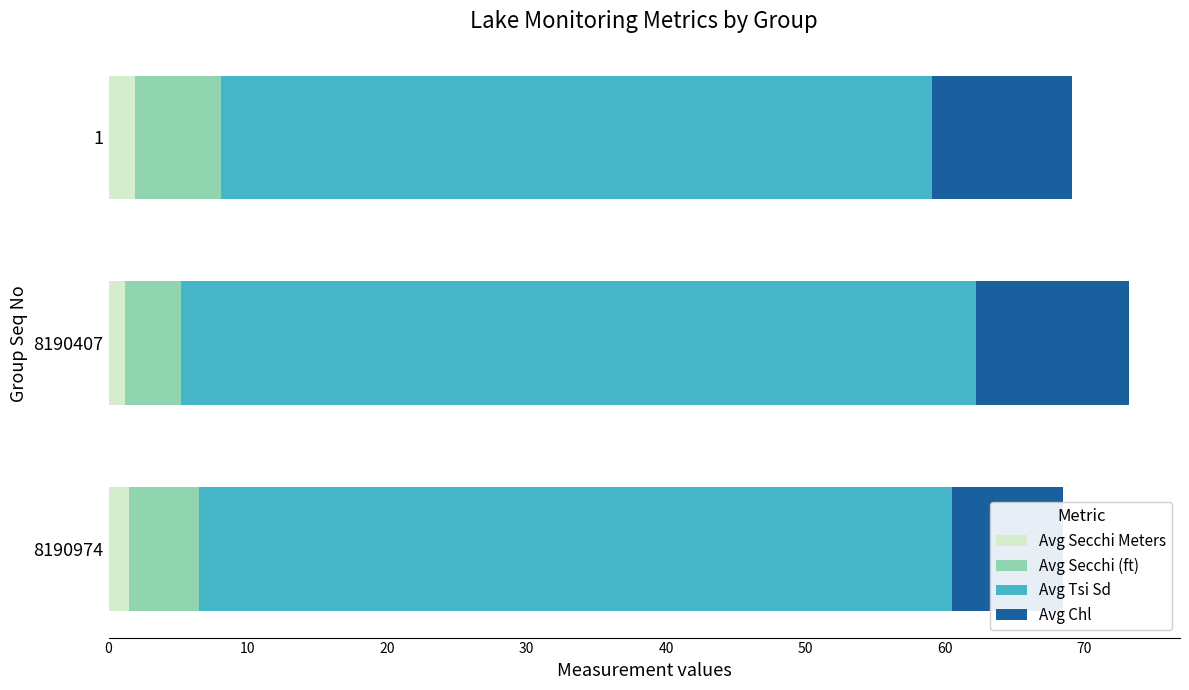

Which series changed the most between 8190974 and 1?

Avg Tsi Sd